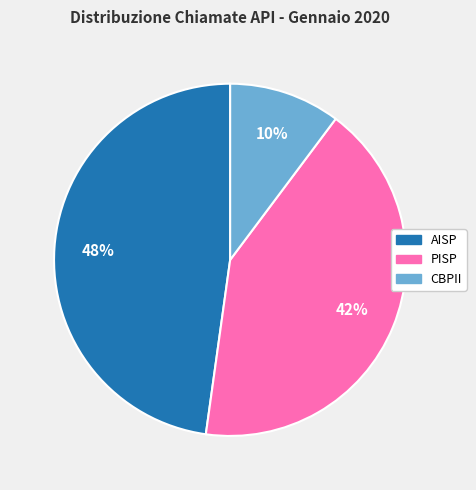

To the nearest percent, what is the difference between the largest and smallest slice percentages?

38%